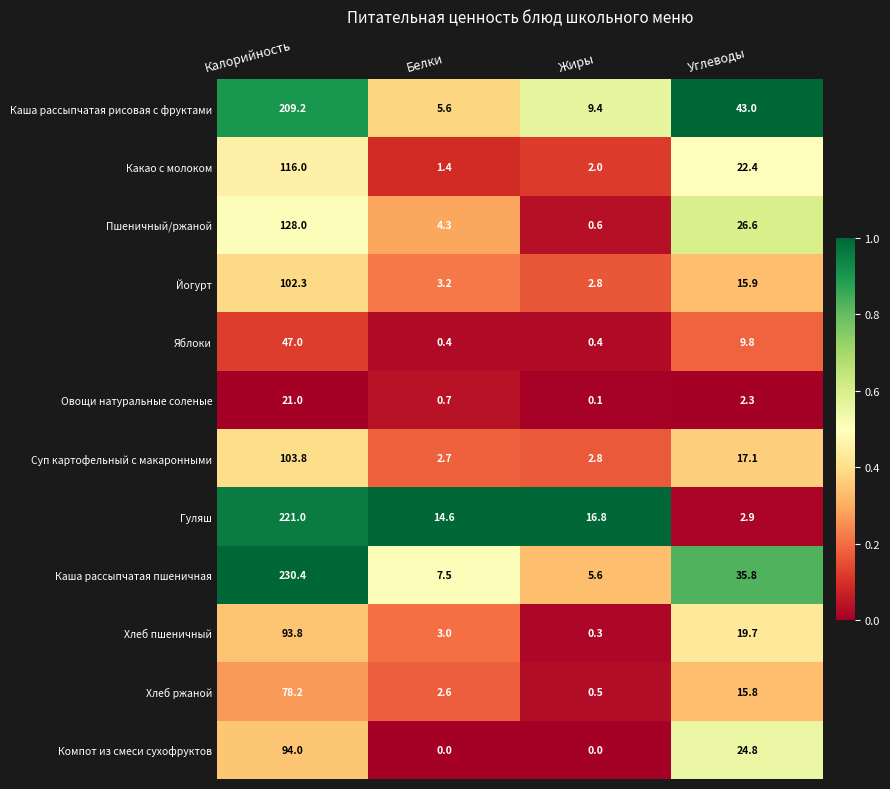

The Хлеб пшеничный series shows 0.3 at Жиры. True or false?

True